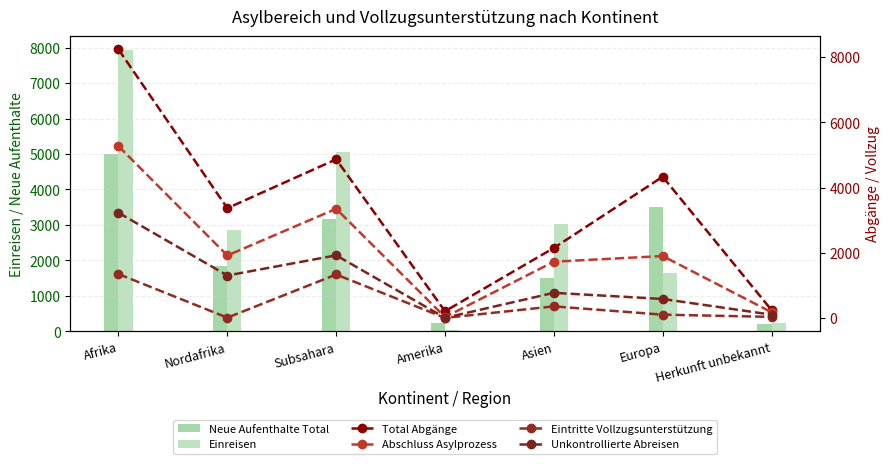

Which series has the widest spread of values?

Total Abgänge